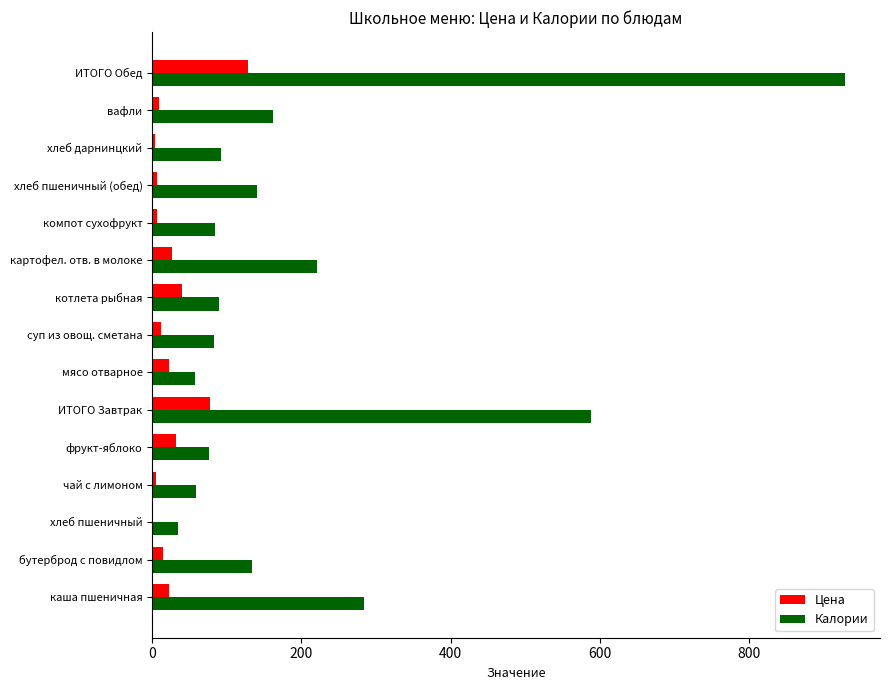

At which label does Калории reach its peak?

ИТОГО Обед